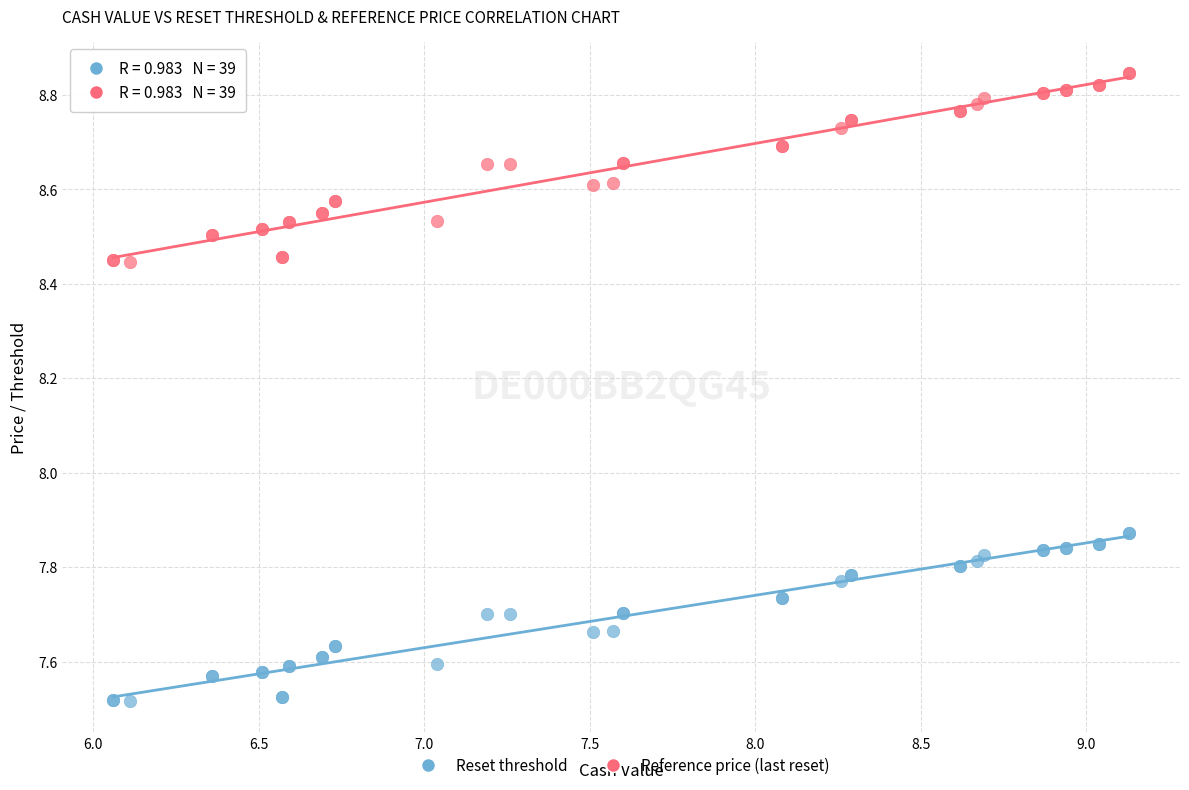

What is the X range (max minus min) for the scatter plot?

3.1